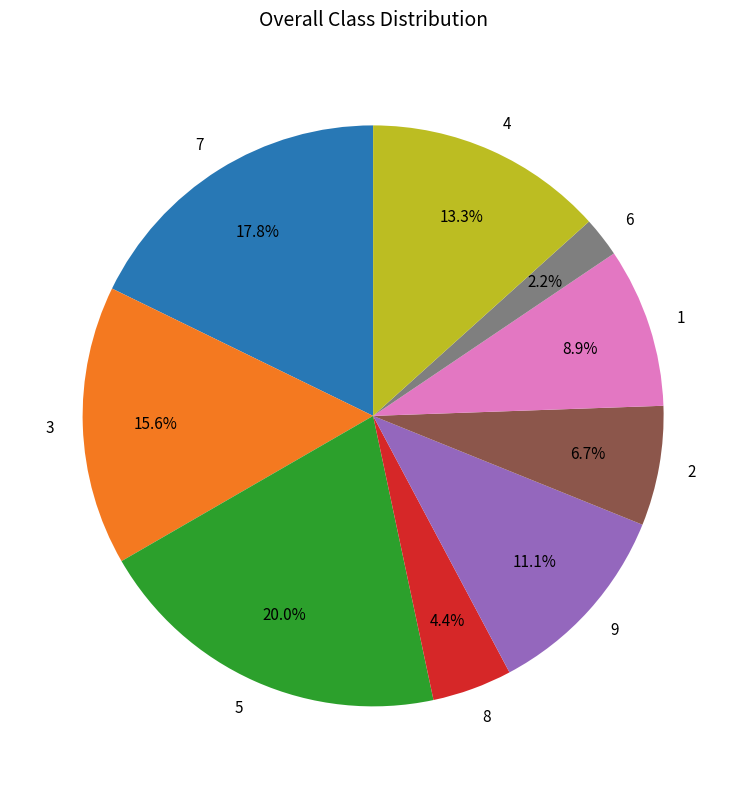

What percentage is the 4 slice, to the nearest percent?

13%